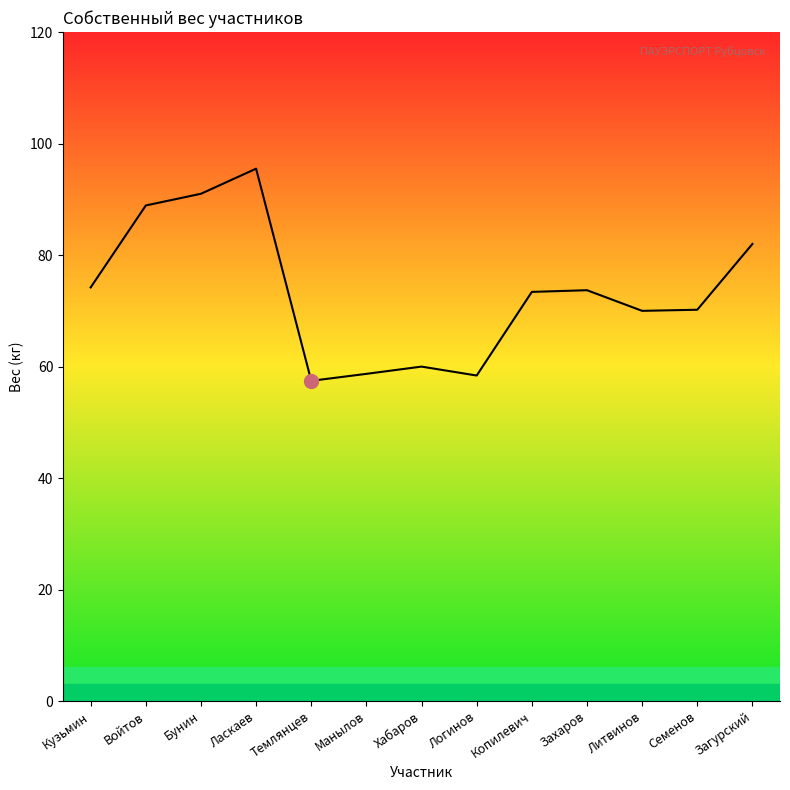

Which category has the highest value across all series?

Ласкаев